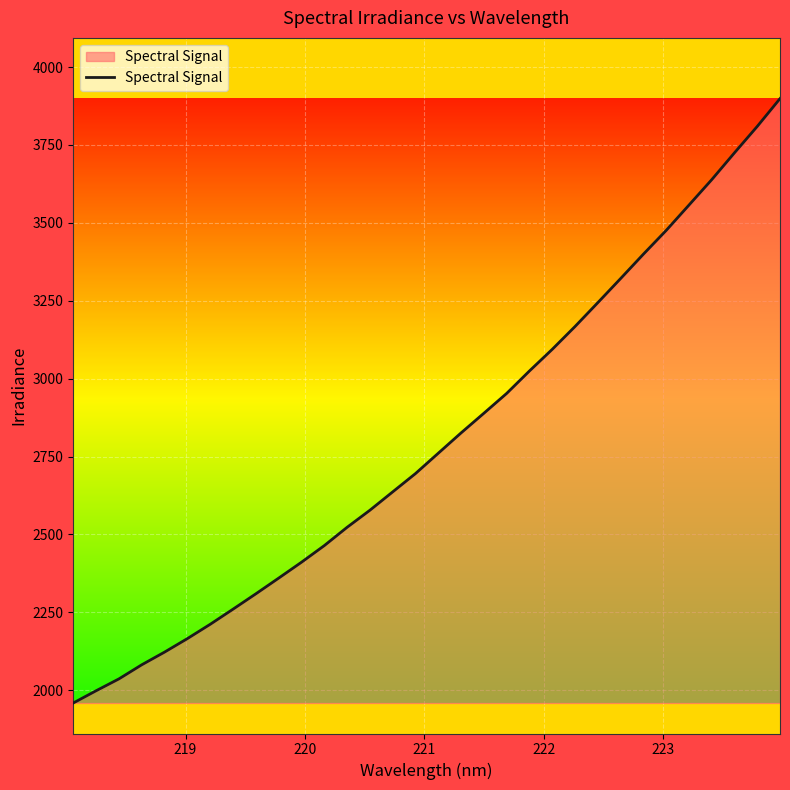

What is the minimum value shown in the chart?

1958.9